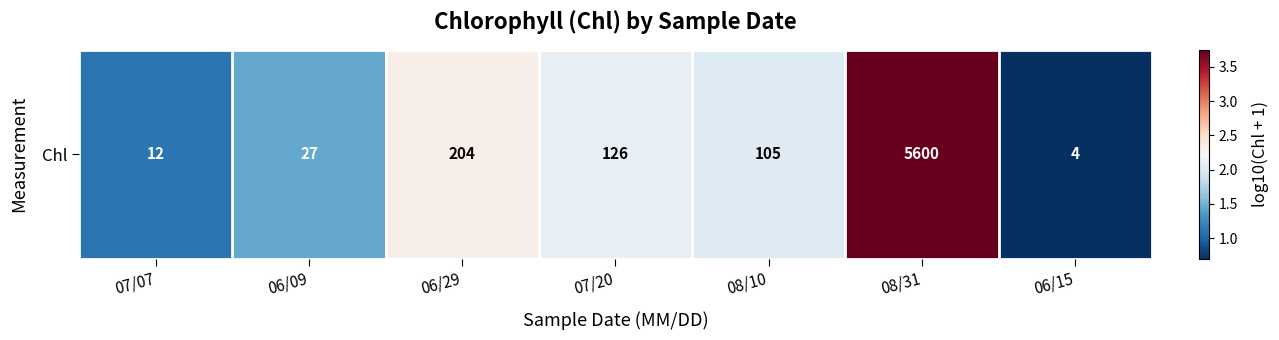

The value at 06/29 is 2.3. True or false?

True